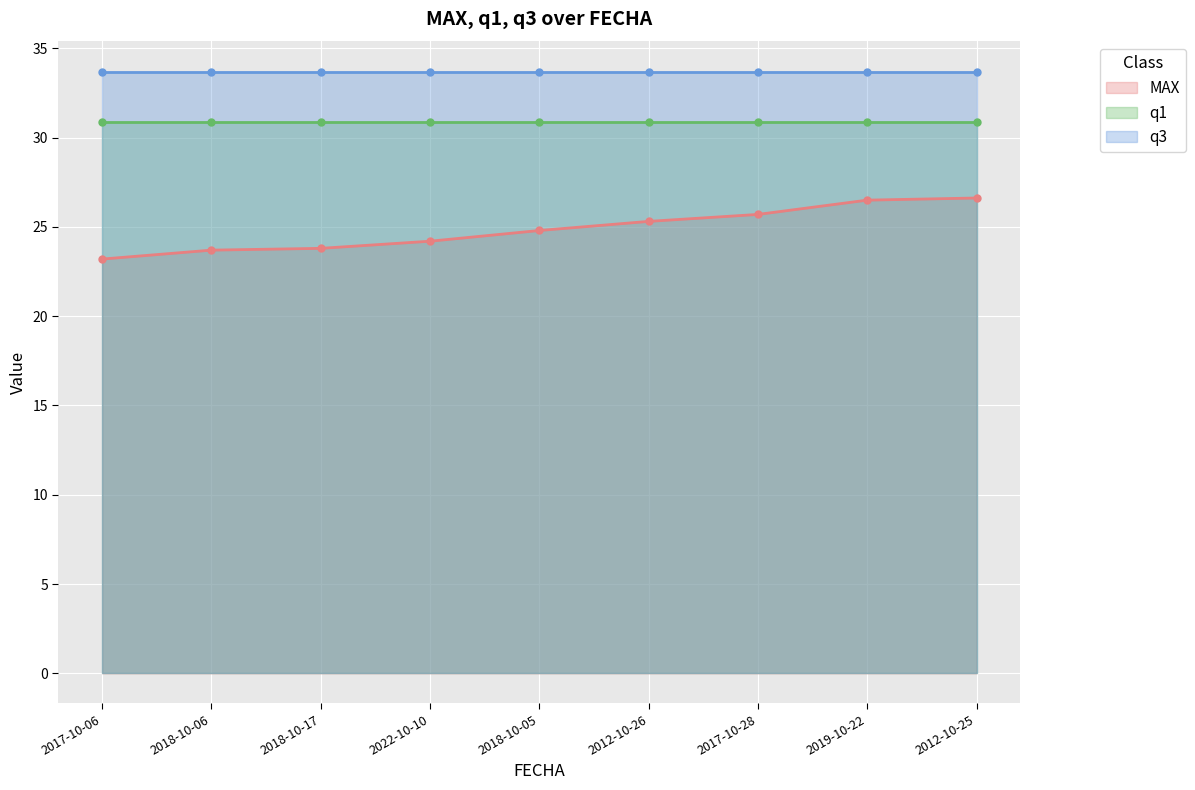

Read the MAX value at 2012-10-25.

26.6